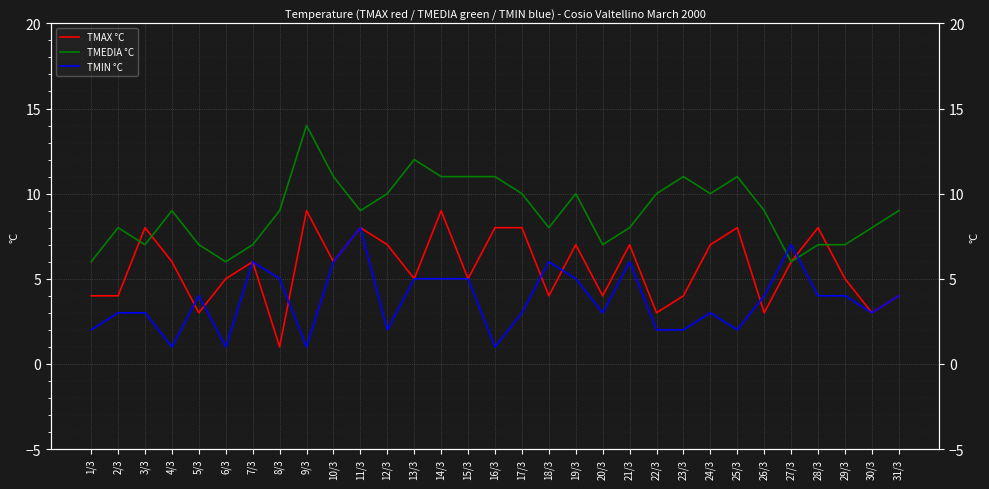

What is the label of the 24th point from the right?

8/3